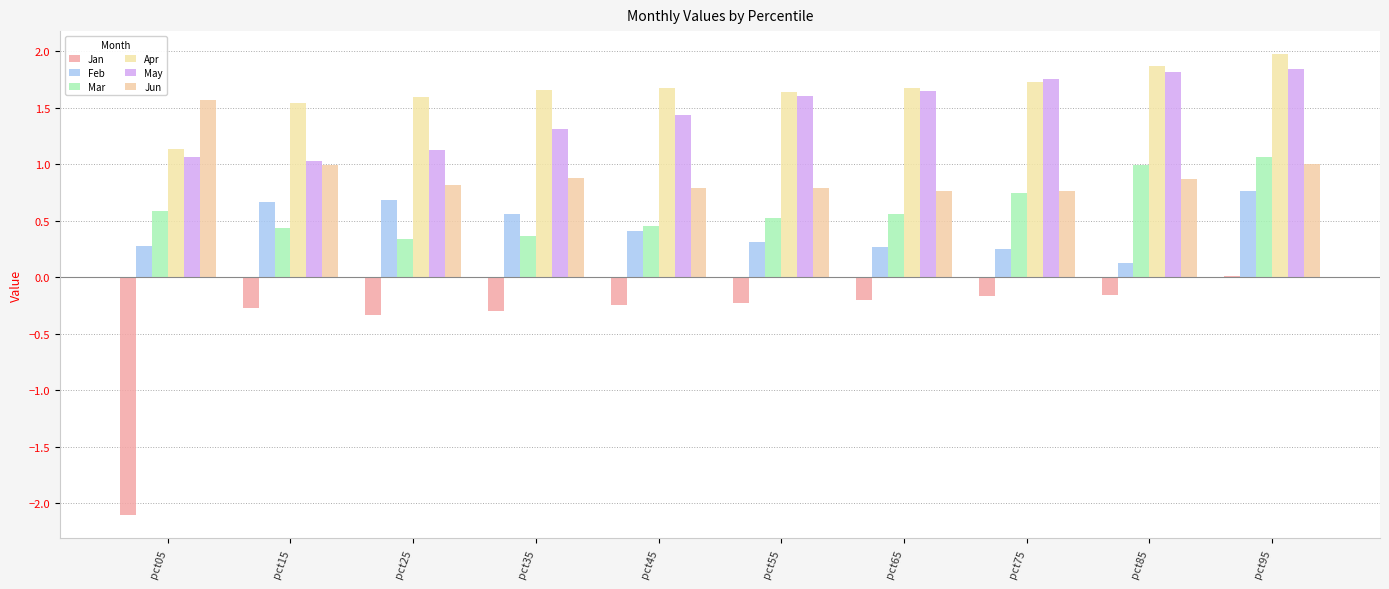

How many bars are there in total?

60